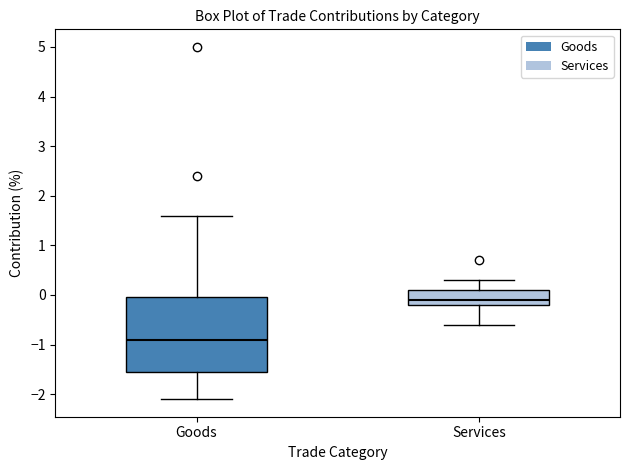

Where does the lower whisker of the box for Services end on the y-axis? The values are not printed on the chart, so give them approximately, as read against the axis.

-0.6